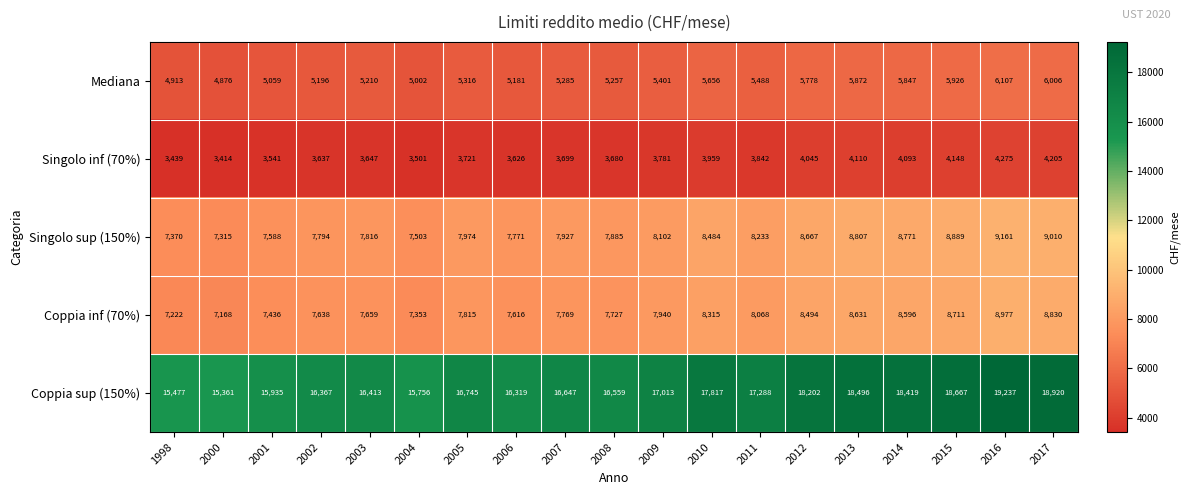

Count the number of categories in the chart.

19